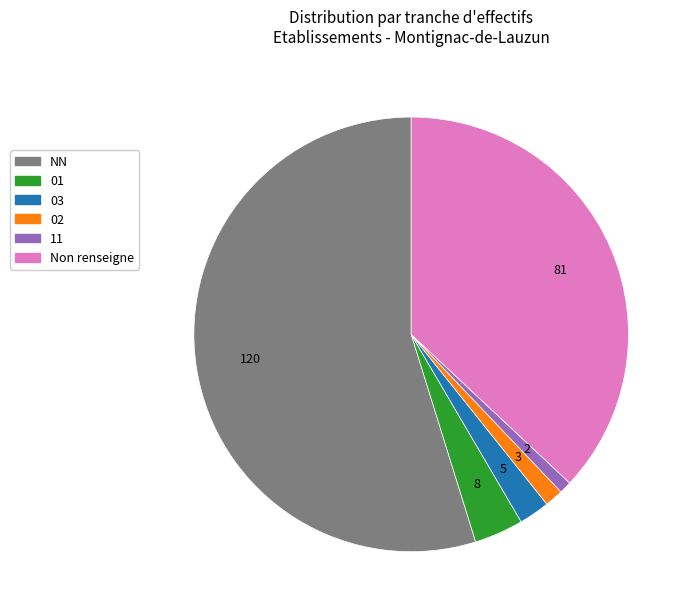

Is there any slice that represents more than half of the pie?

Yes